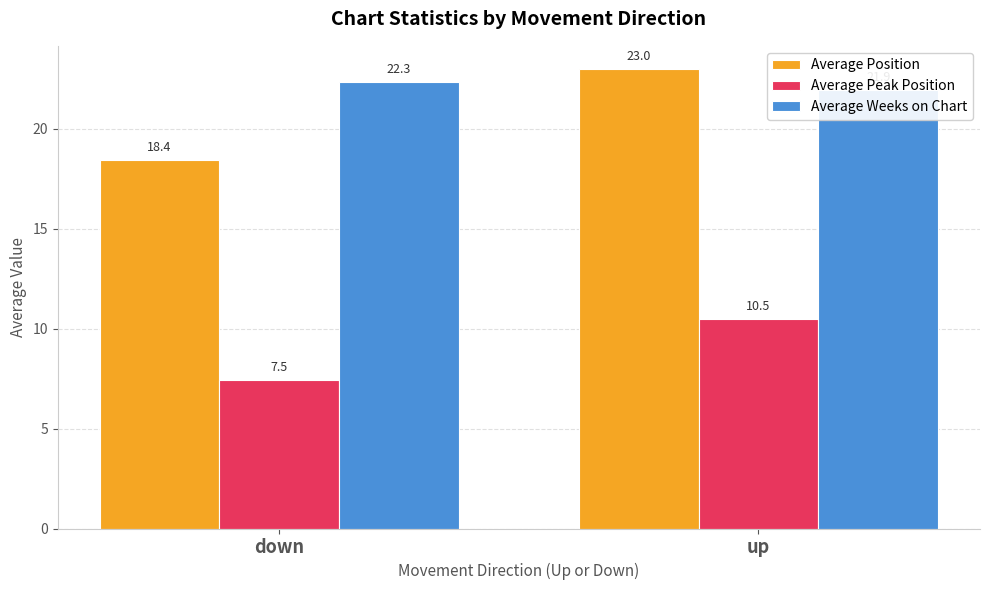

How many data points in Average Weeks on Chart are less than 22?

1